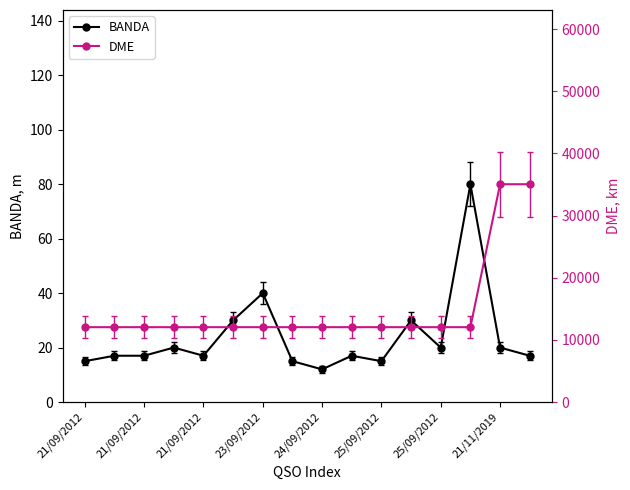

True or false: DME has a value of 12040 at 23/09/2012.

True